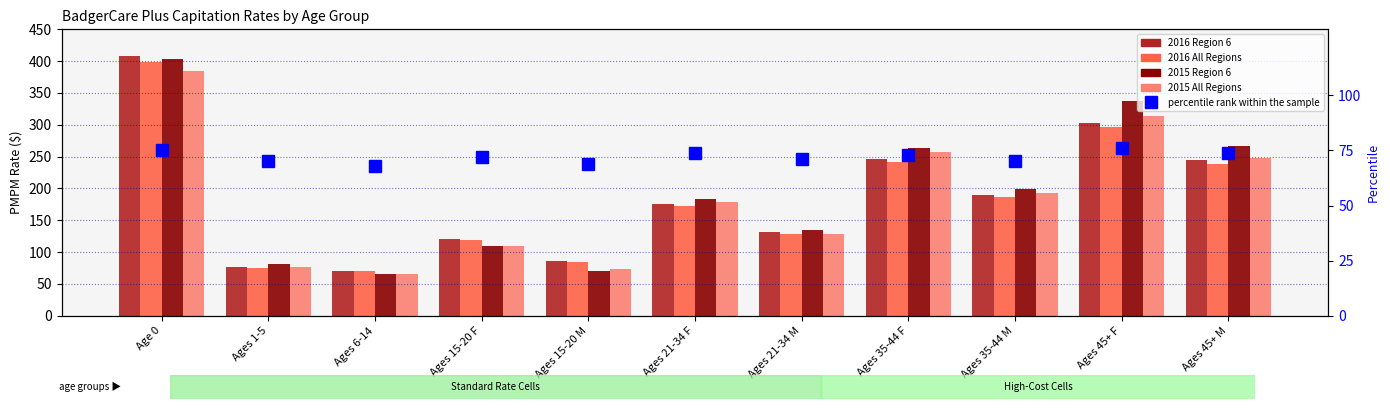

What is the average value of the 2015 Region 6 series?

192.3